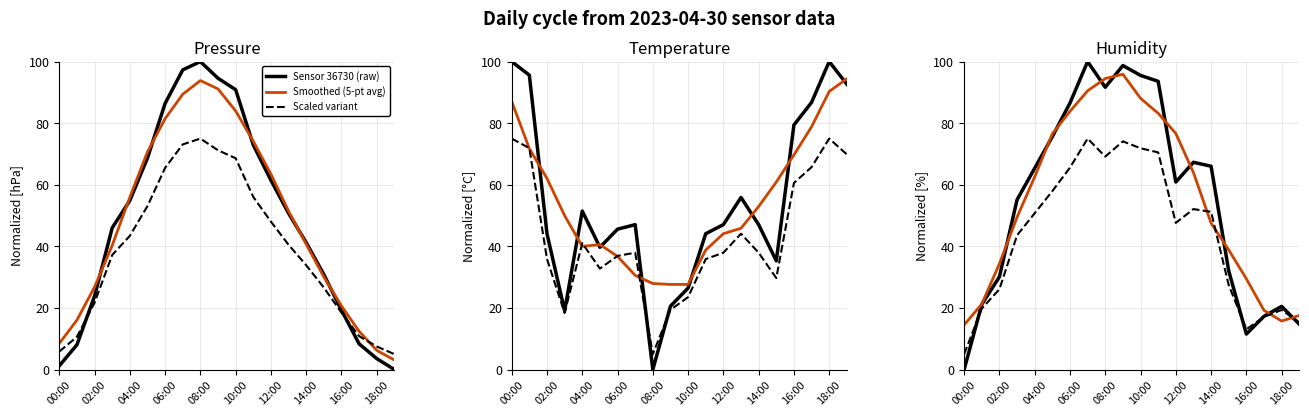

Which category has the lowest value in the Smoothed (5-pt avg) series?

00:00